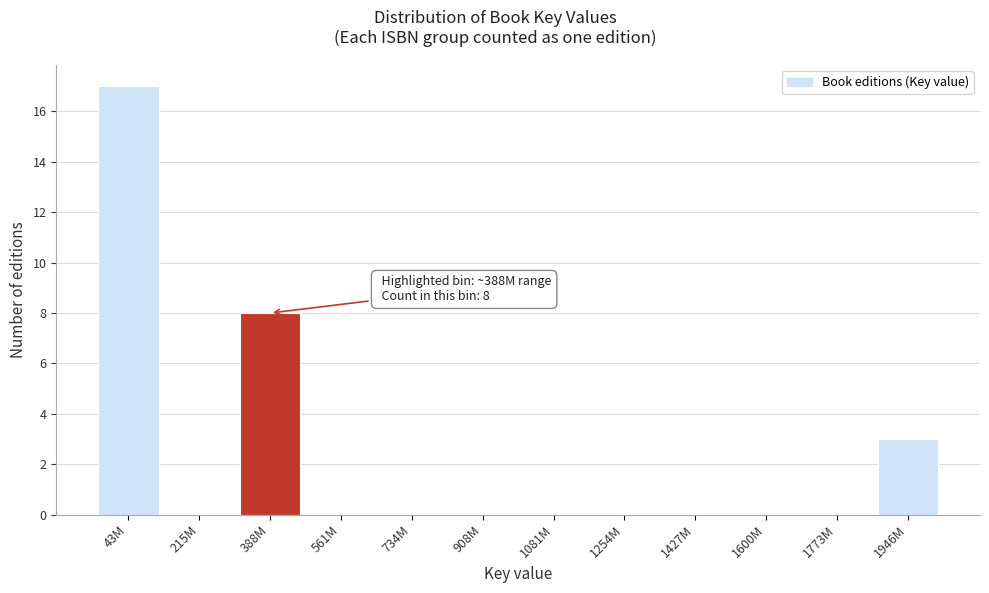

Reading left to right, list all the values displayed in this chart.

43M=17	215M=0	388M=8	561M=0	734M=0	908M=0	1081M=0	1254M=0	1427M=0	1600M=0	1773M=0	1946M=3